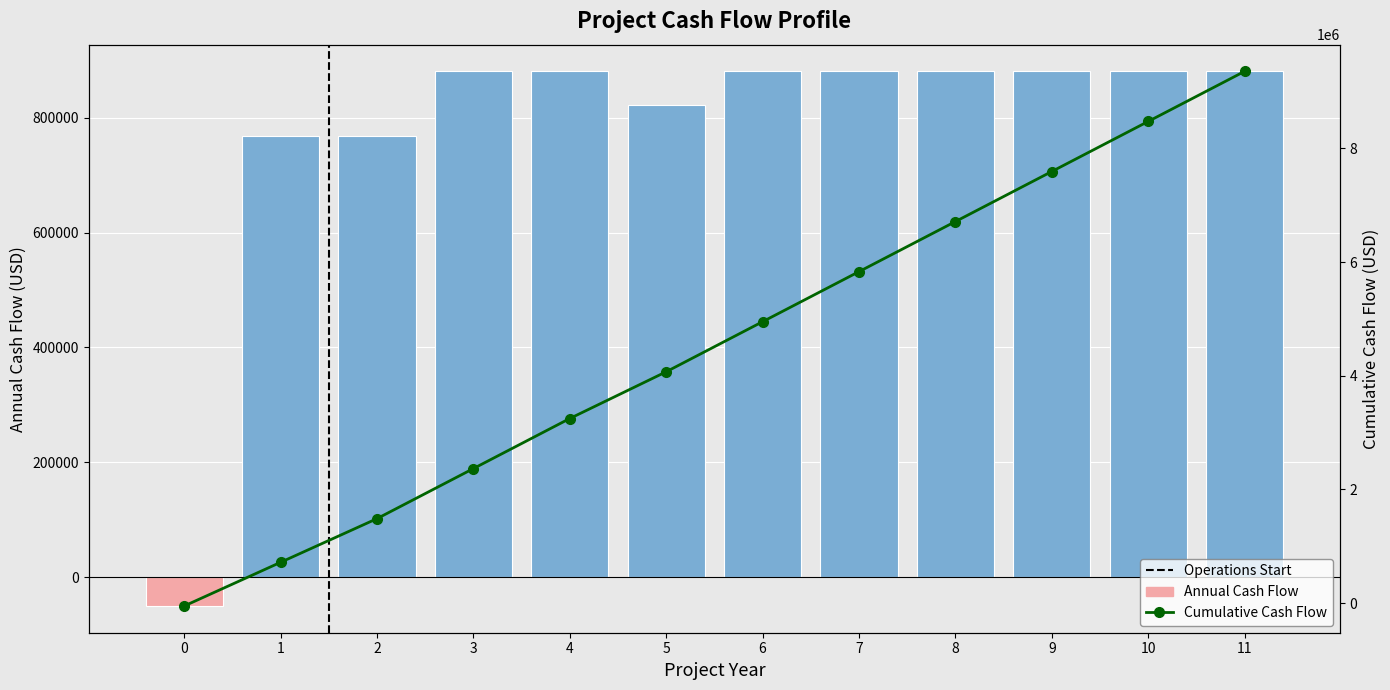

Is the value of Cumulative Cash Flow at 5 greater than the value of Annual Cash Flow at 9?

Yes